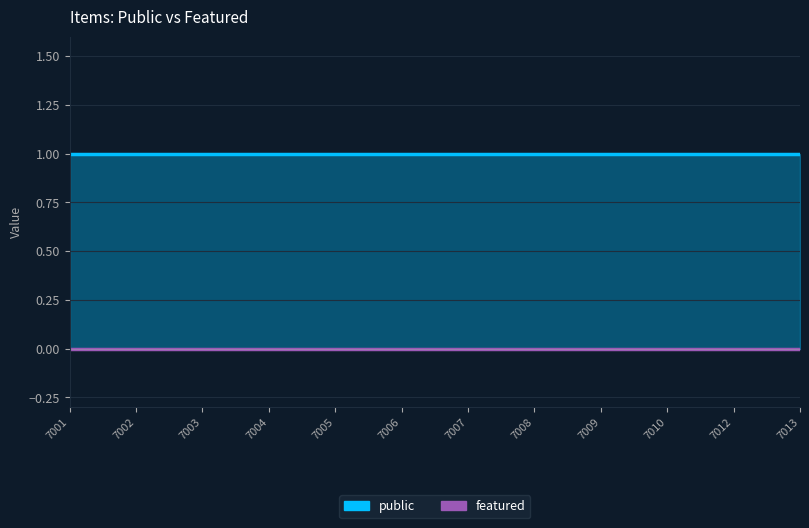

Is the value of featured at 7009 greater than the value of public at 7007?

No